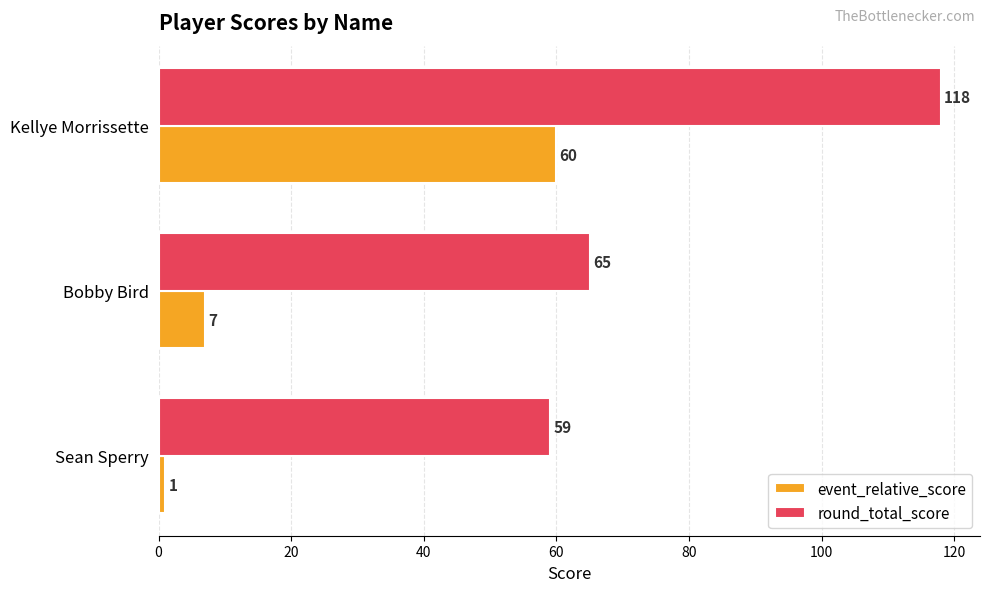

Rank the series by their average value, from highest to lowest.

round_total_score, event_relative_score